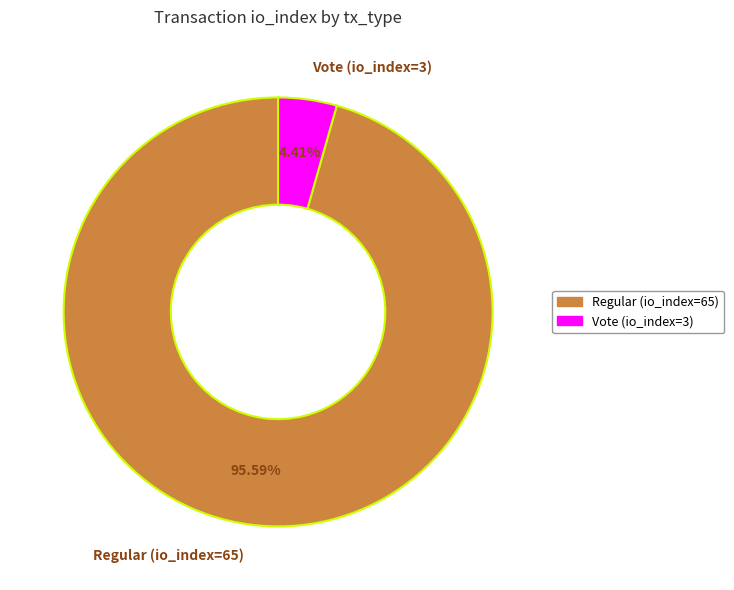

Rank the categories by value from lowest to highest.

Vote (io_index=3), Regular (io_index=65)